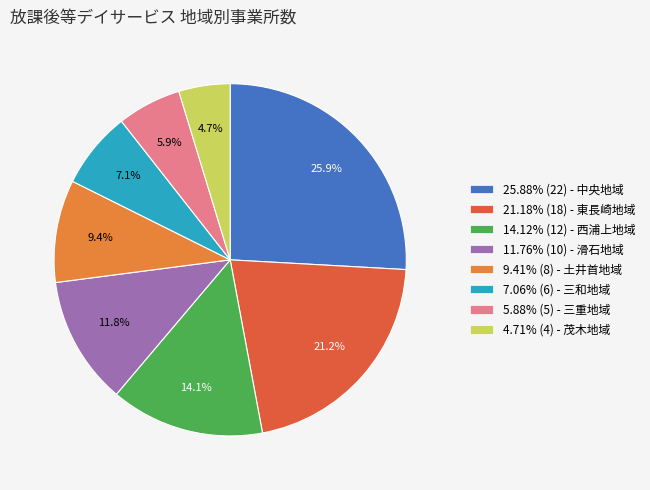

How many slices are in this pie chart?

8